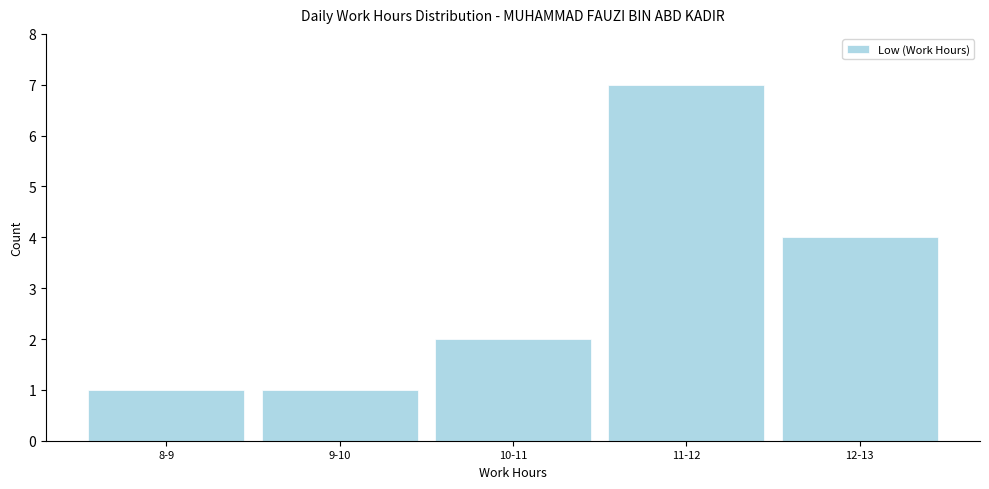

Reading left to right, transcribe all the data shown in this chart.

1	1	2	7	4